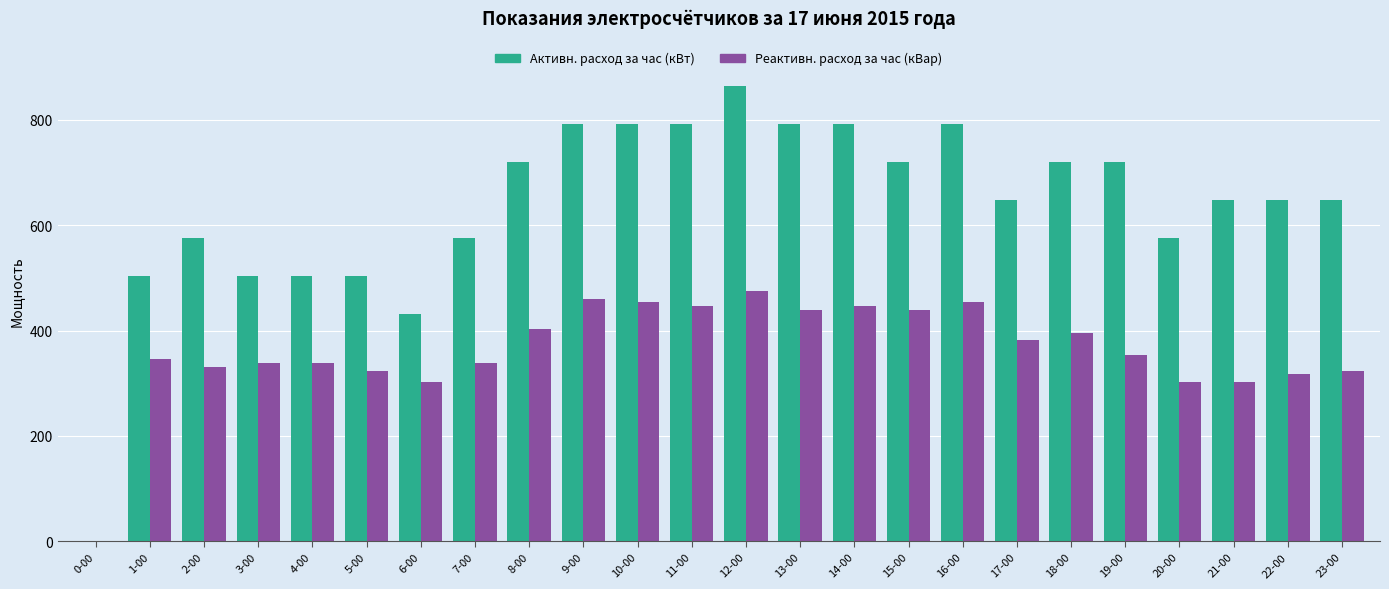

Count the number of data series in this chart.

2